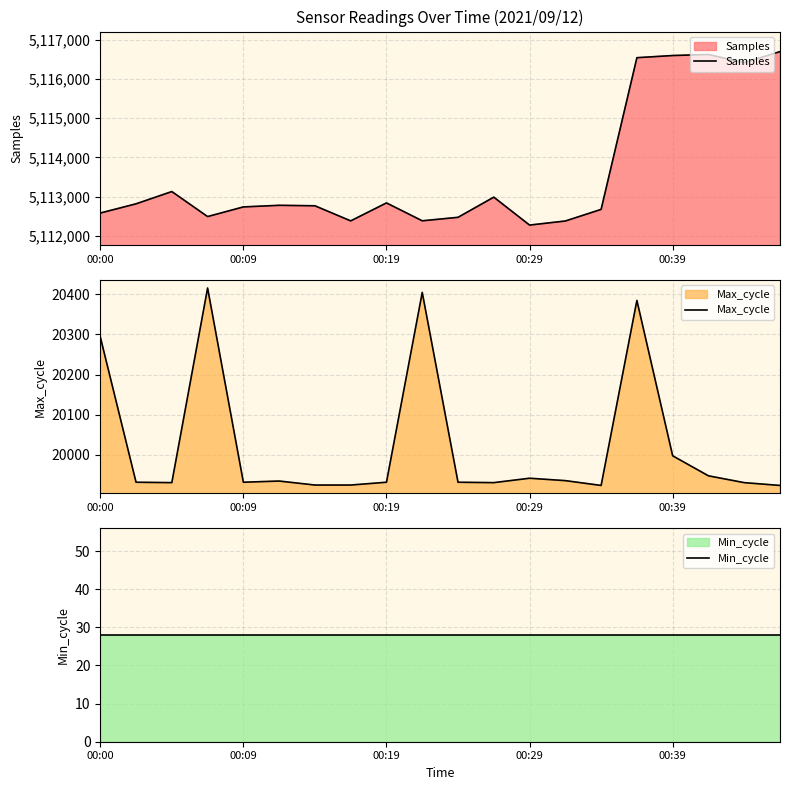

In Max_cycle, how many points are lower than both neighbors (excluding endpoints)?

4